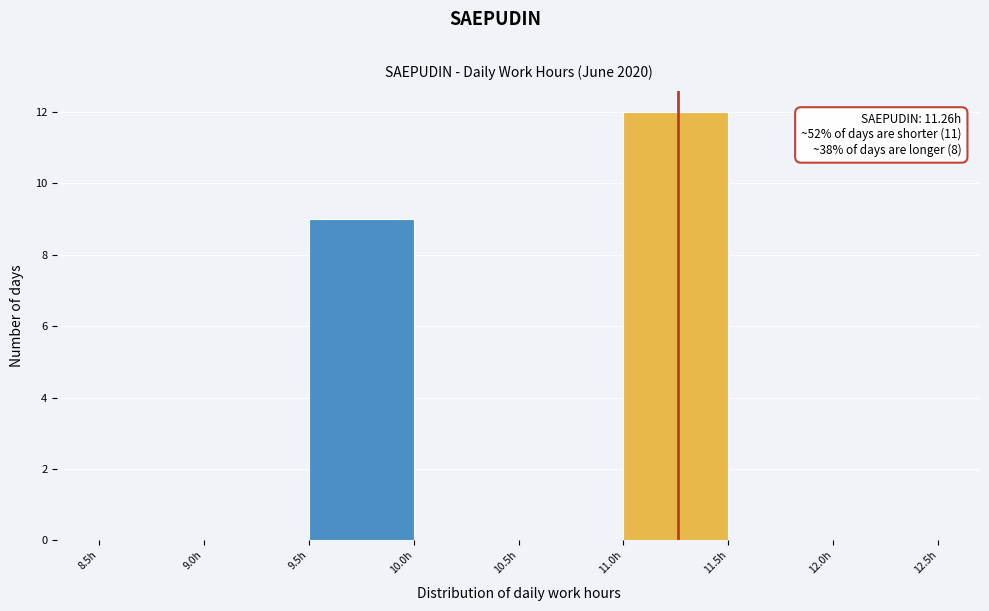

Over which range of the x-axis is the bar tallest?

11.0 to 11.5